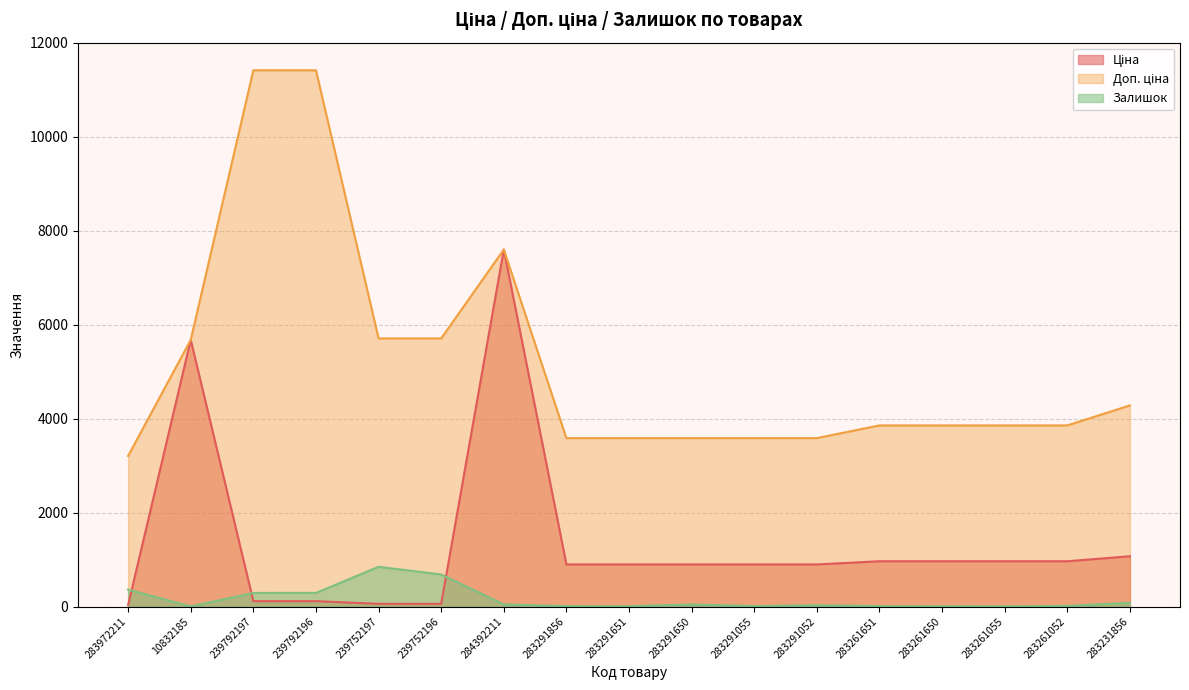

How many lines are shown in the chart?

3